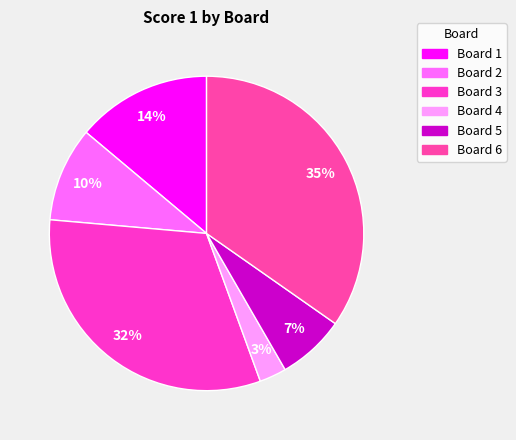

Between Board 6 and Board 2, which is larger?

Board 6